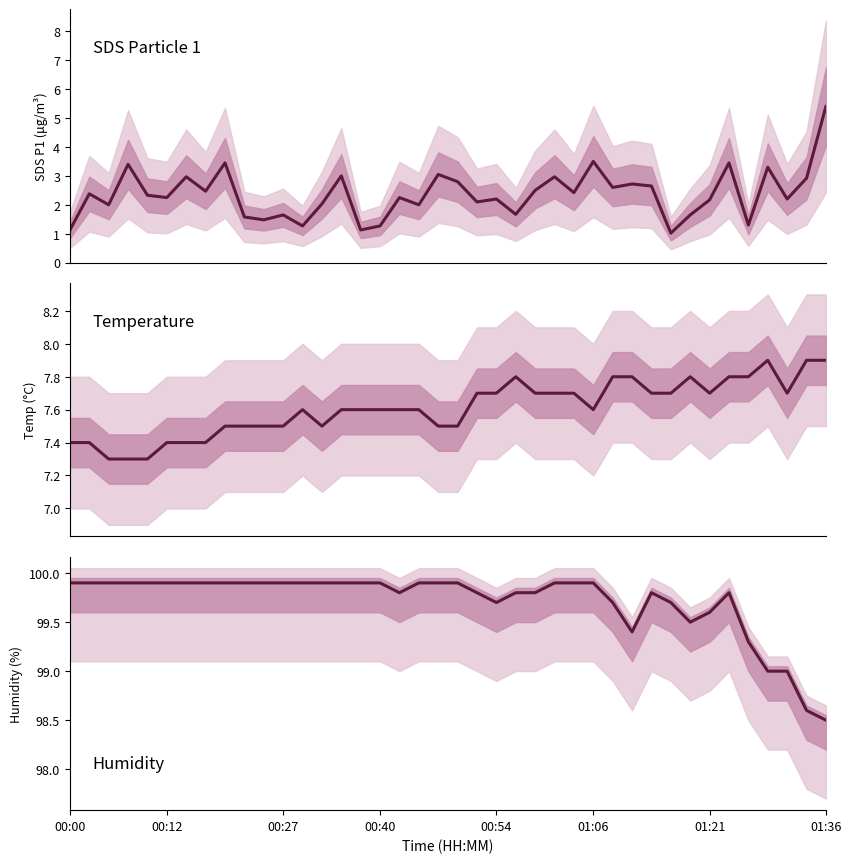

True or false: Temp and Humidity intersect in this chart.

False